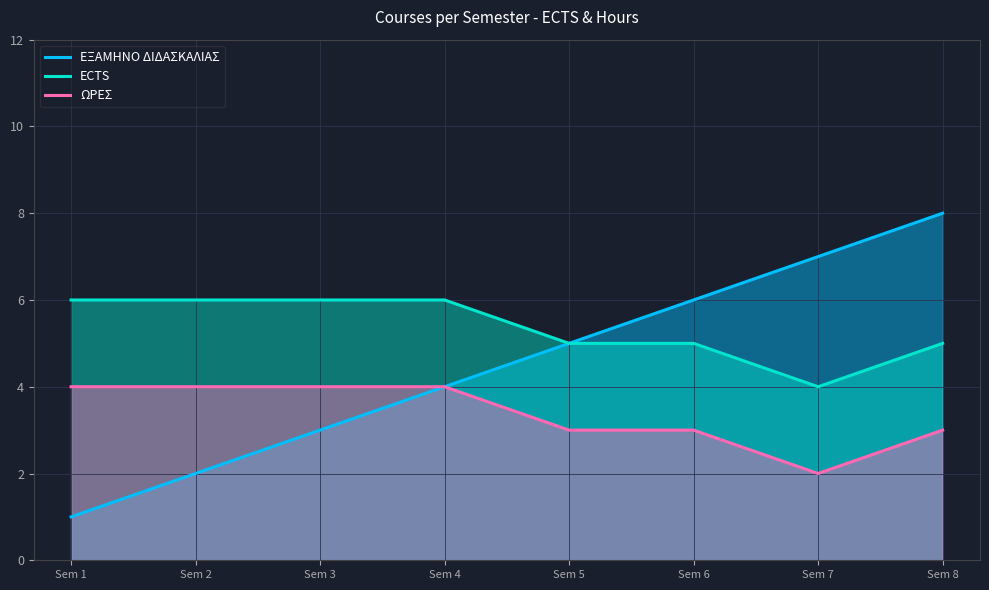

Which category has the lowest value in the ΕΞΑΜΗΝΟ ΔΙΔΑΣΚΑΛΙΑΣ series?

Sem 1